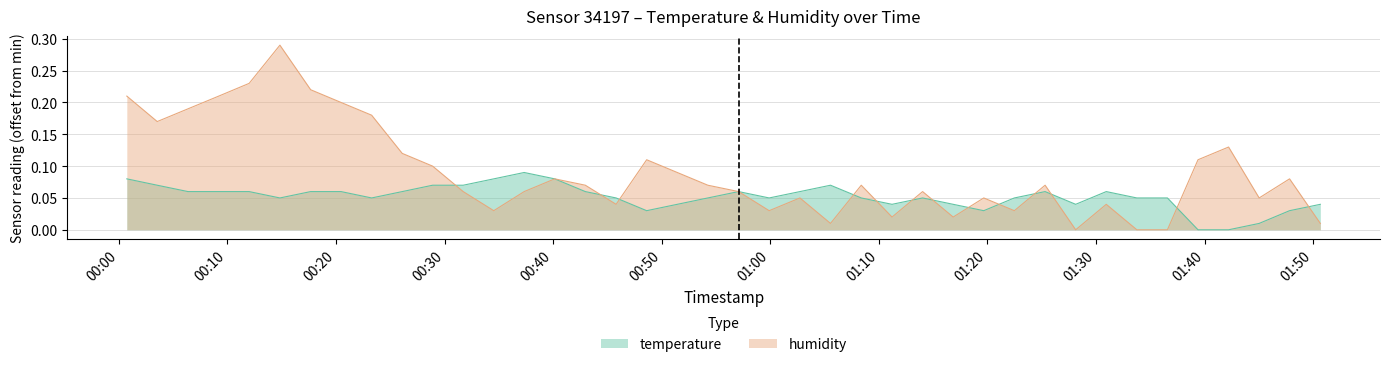

What are all the series names shown in the legend?

temperature, humidity